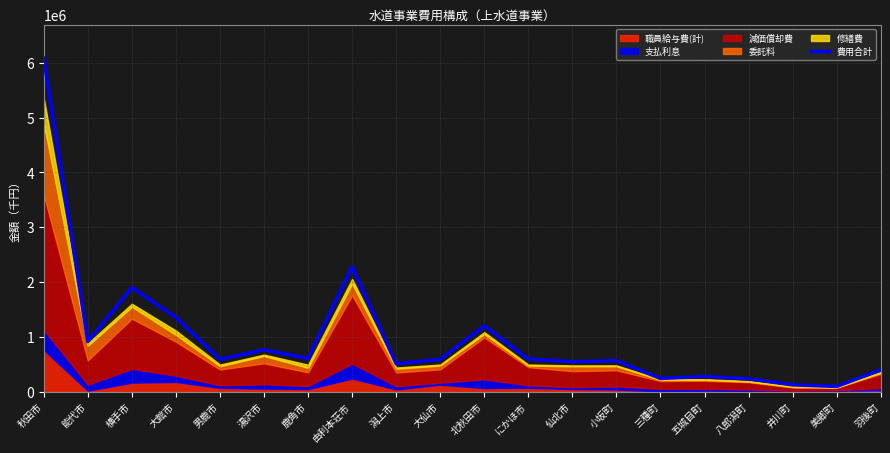

At which label is the value closest to 3090539?

由利本荘市